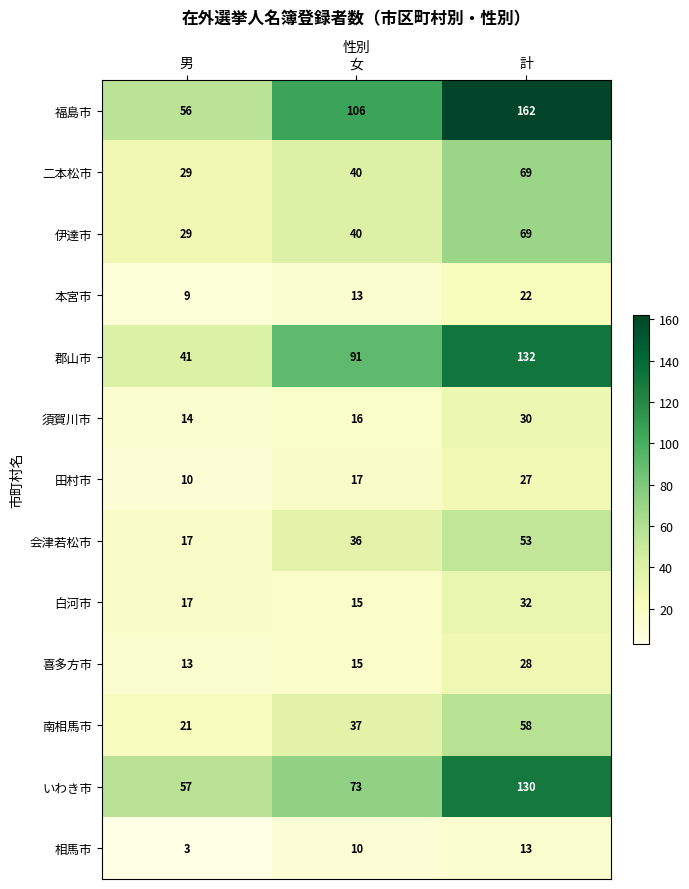

Which series has the largest range (max minus min)?

福島市